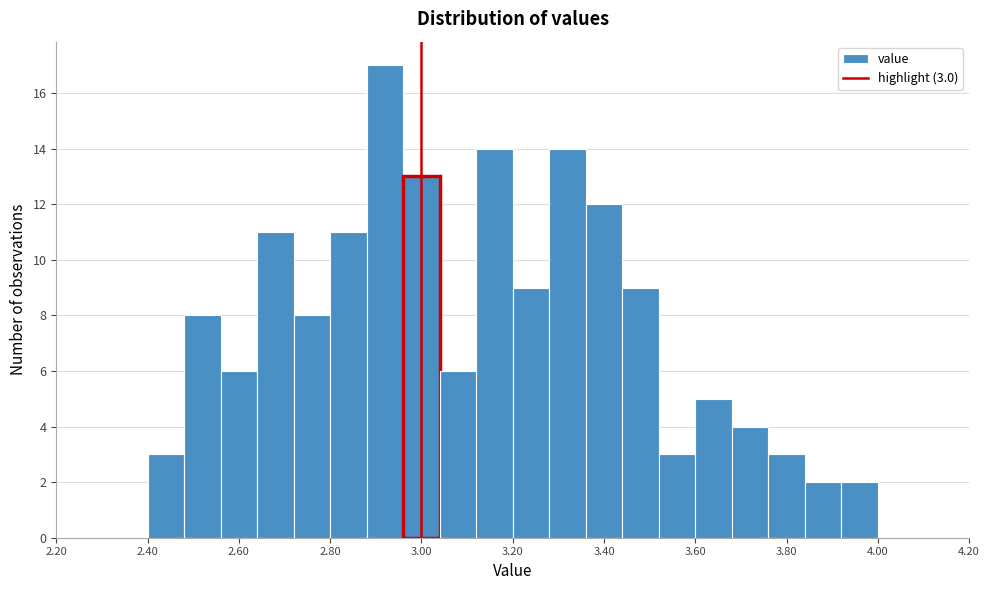

Over which range of the x-axis is the bar tallest?

2.88 to 2.96